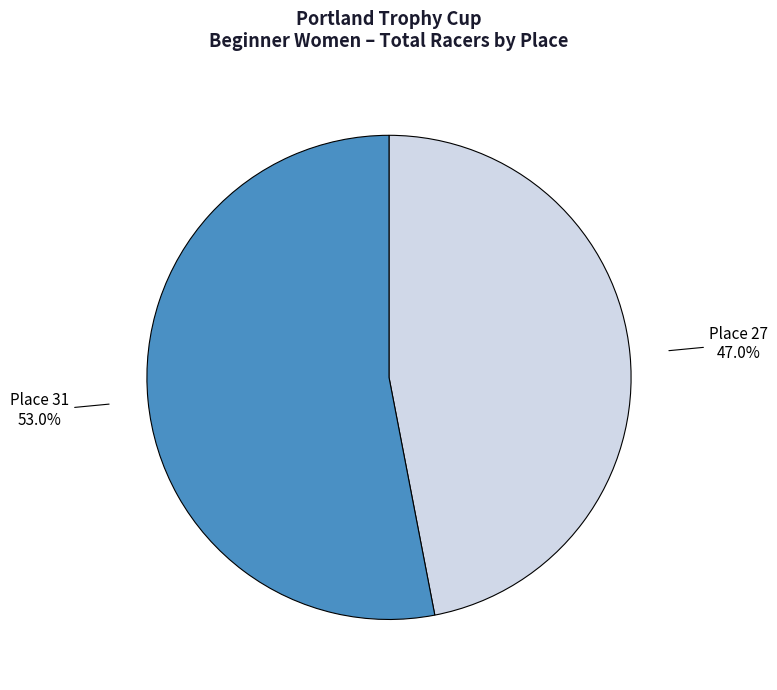

Count the number of slices in the pie.

2